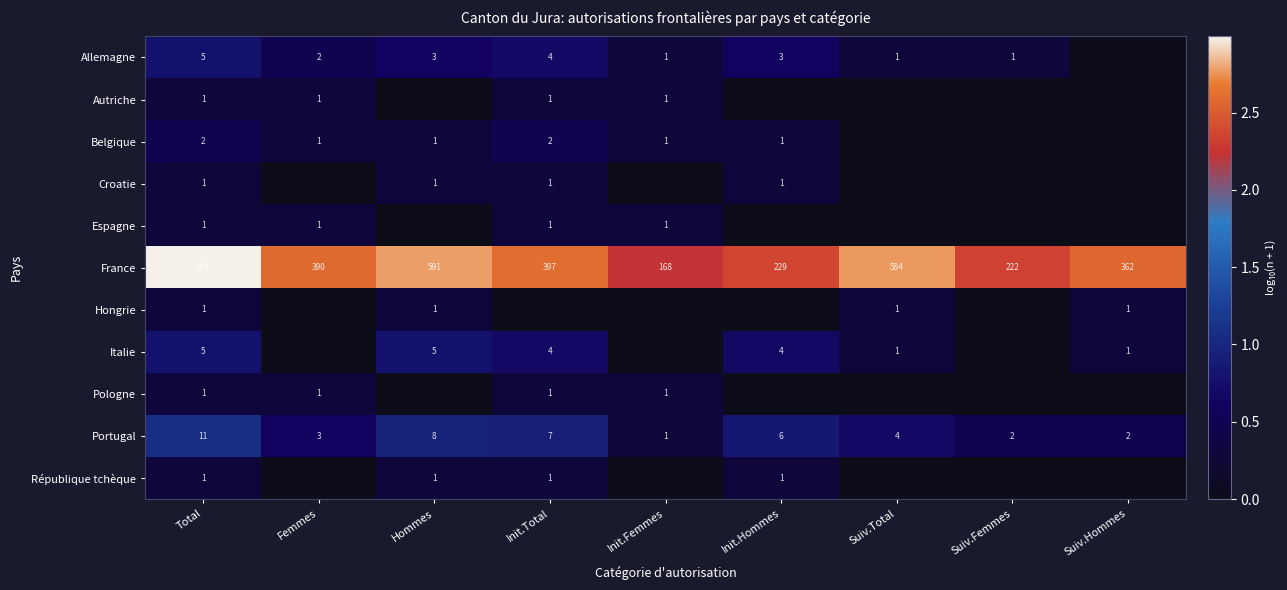

What is the sum of the Portugal values at Suiv.Hommes and Femmes?

5